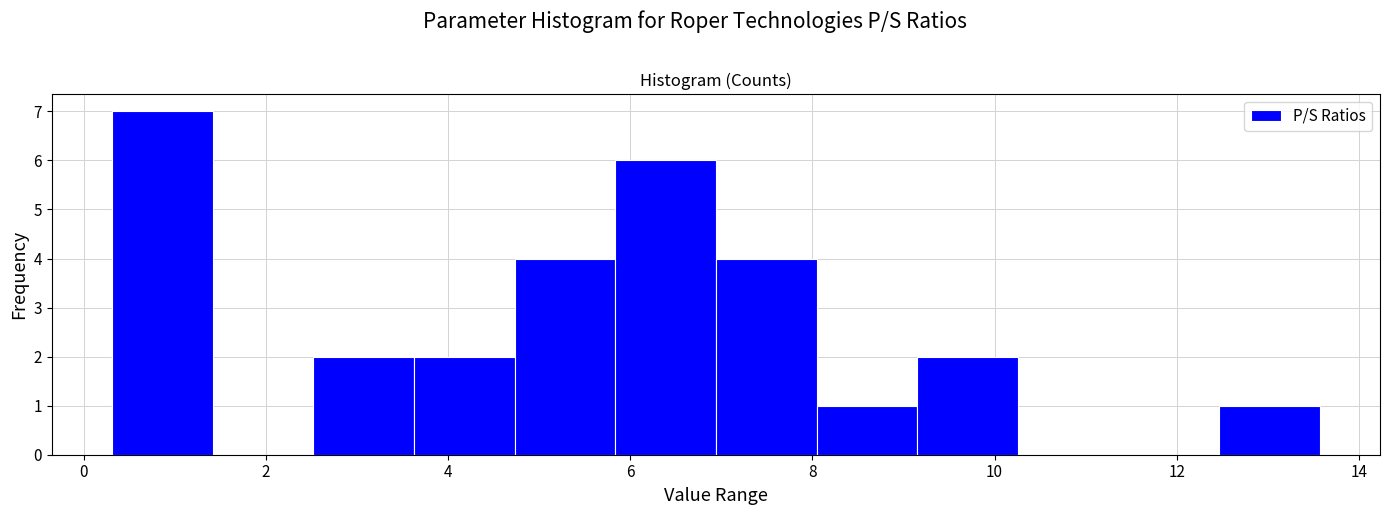

Which range on the x-axis has the tallest bar?

0.4 to 1.4